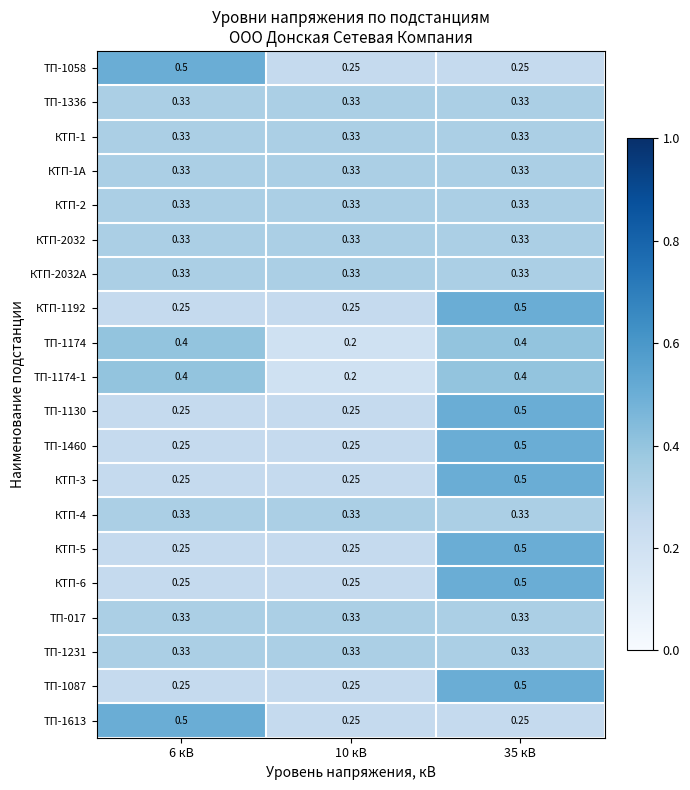

Reading right to left, transcribe all the data shown in this chart.

ТП-1058: 35 кВ=0.2	10 кВ=0.2	6 кВ=0.5
ТП-1336: 35 кВ=0.3	10 кВ=0.3	6 кВ=0.3
КТП-1: 35 кВ=0.3	10 кВ=0.3	6 кВ=0.3
КТП-1А: 35 кВ=0.3	10 кВ=0.3	6 кВ=0.3
КТП-2: 35 кВ=0.3	10 кВ=0.3	6 кВ=0.3
КТП-2032: 35 кВ=0.3	10 кВ=0.3	6 кВ=0.3
КТП-2032А: 35 кВ=0.3	10 кВ=0.3	6 кВ=0.3
КТП-1192: 35 кВ=0.5	10 кВ=0.2	6 кВ=0.2
ТП-1174: 35 кВ=0.4	10 кВ=0.2	6 кВ=0.4
ТП-1174-1: 35 кВ=0.4	10 кВ=0.2	6 кВ=0.4
ТП-1130: 35 кВ=0.5	10 кВ=0.2	6 кВ=0.2
ТП-1460: 35 кВ=0.5	10 кВ=0.2	6 кВ=0.2
КТП-3: 35 кВ=0.5	10 кВ=0.2	6 кВ=0.2
КТП-4: 35 кВ=0.3	10 кВ=0.3	6 кВ=0.3
КТП-5: 35 кВ=0.5	10 кВ=0.2	6 кВ=0.2
КТП-6: 35 кВ=0.5	10 кВ=0.2	6 кВ=0.2
ТП-017: 35 кВ=0.3	10 кВ=0.3	6 кВ=0.3
ТП-1231: 35 кВ=0.3	10 кВ=0.3	6 кВ=0.3
ТП-1087: 35 кВ=0.5	10 кВ=0.2	6 кВ=0.2
ТП-1613: 35 кВ=0.2	10 кВ=0.2	6 кВ=0.5